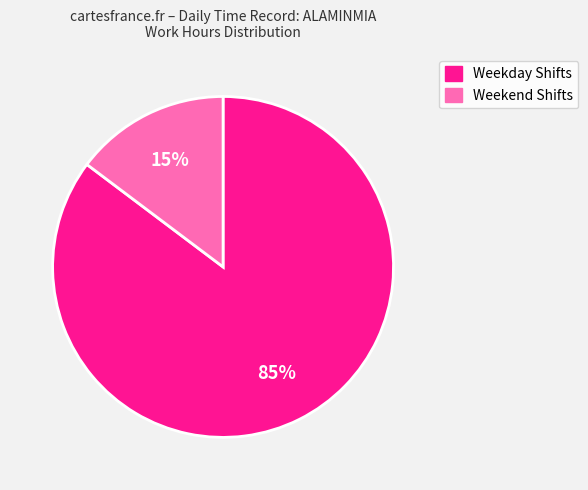

Does any single category account for the majority?

Yes